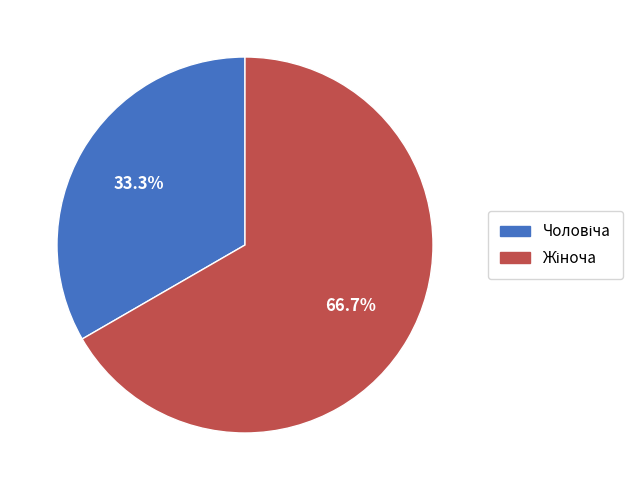

Does any single category account for the majority?

Yes